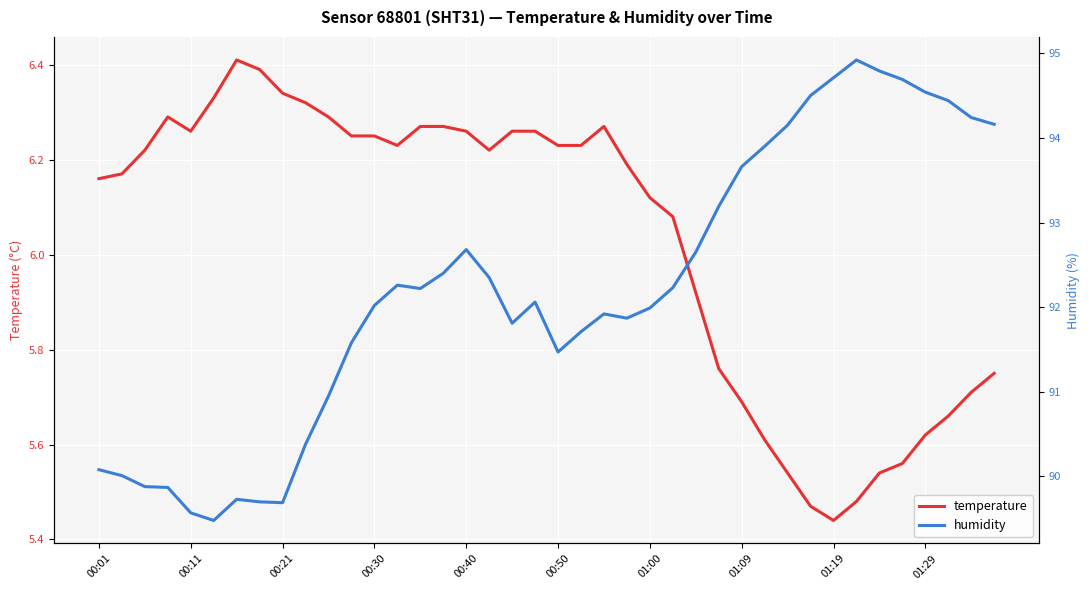

At which label does temperature reach its minimum?

01:19